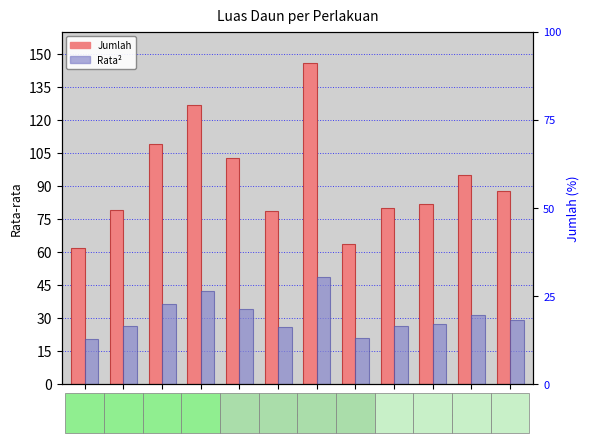

What is the average value of the Rata² series?

30.9